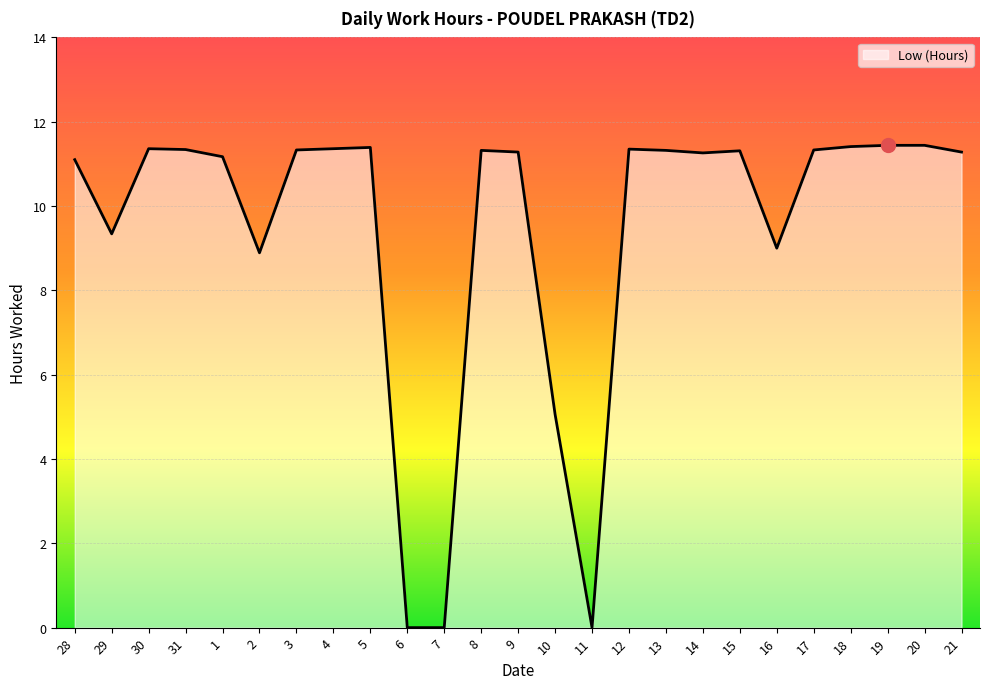

What position from the right is 2?

20